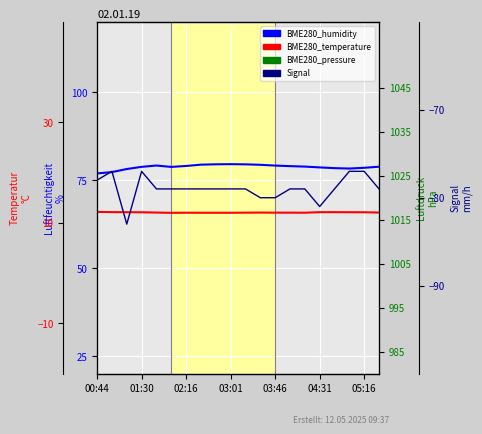

Rank the series by their maximum value, from highest to lowest.

BME280_pressure, BME280_humidity, BME280_temperature, Signal